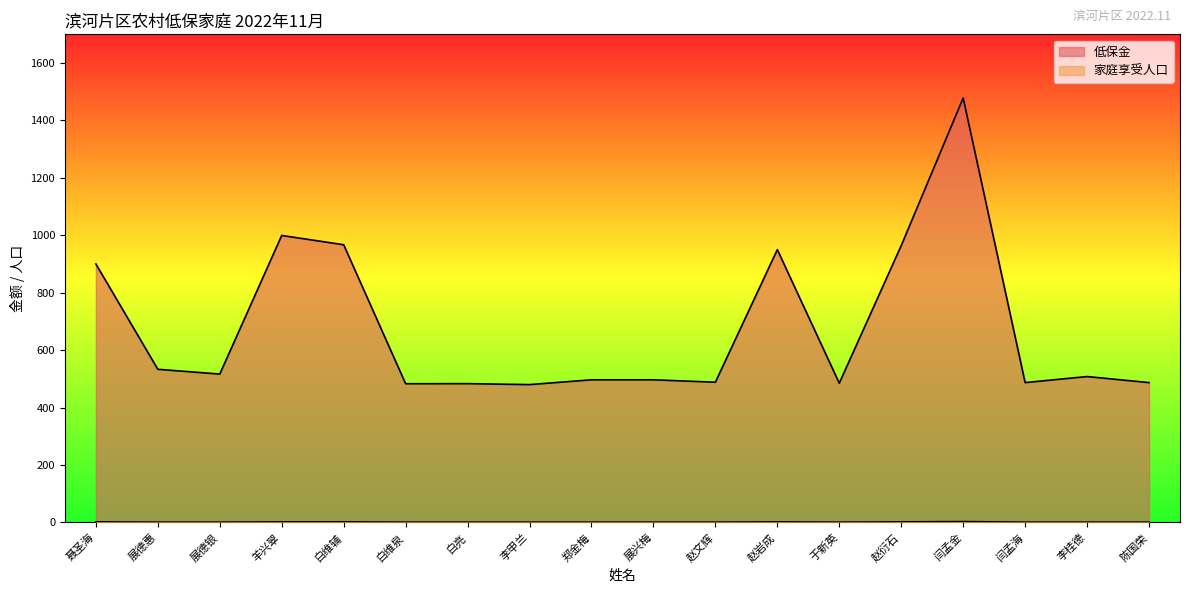

List the series in order of their overall mean, lowest first.

家庭享受人口, 低保金